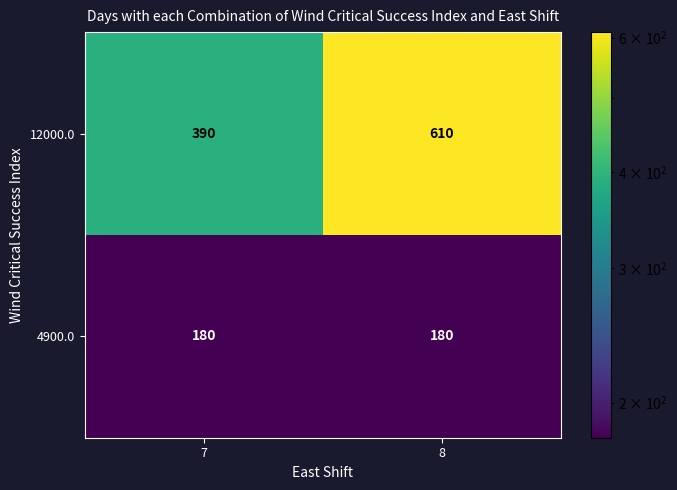

Is it true that 12000.0 equals 323 at 8?

False